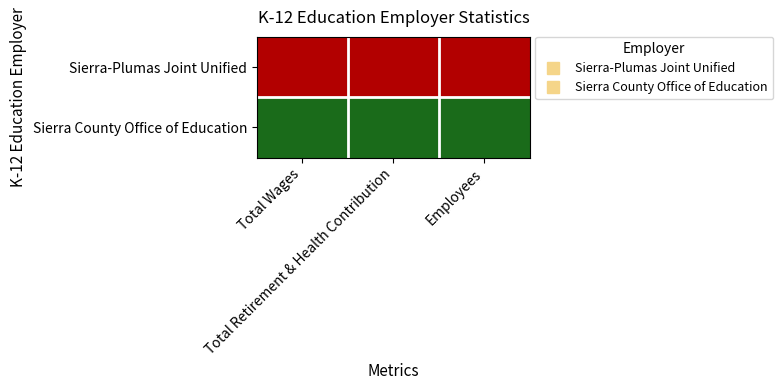

Reading right to left, list all the values displayed in this chart.

Sierra-Plumas Joint Unified: Employees=1	Total Retirement & Health Contribution=1	Total Wages=1
Sierra County Office of Education: Employees=0	Total Retirement & Health Contribution=0	Total Wages=0